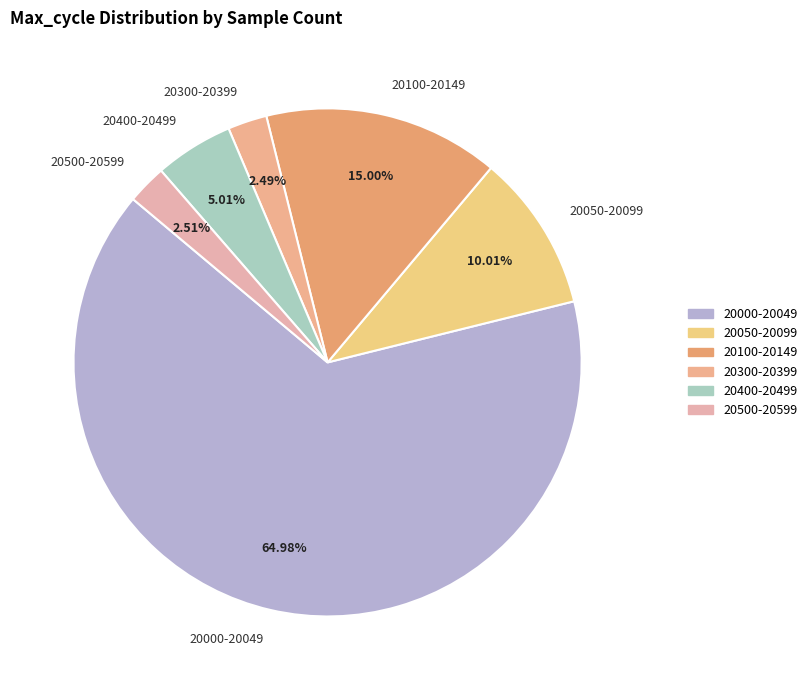

Does 20000-20049 represent more than half of the total?

Yes